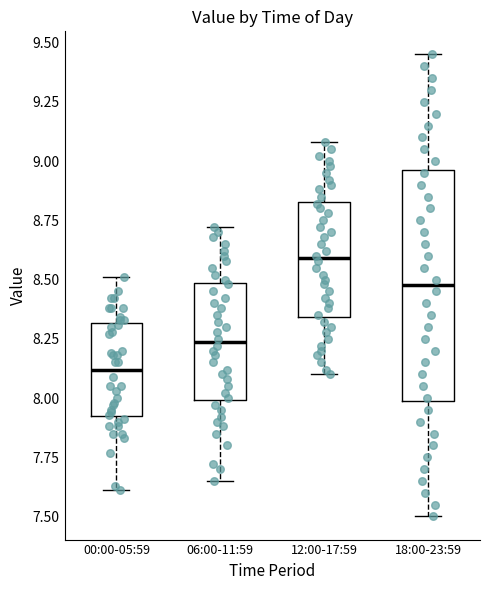

Where does the median line of the box for 06:00-11:59 sit on the y-axis? The values are not printed on the chart, so give them approximately, as read against the axis.

8.25